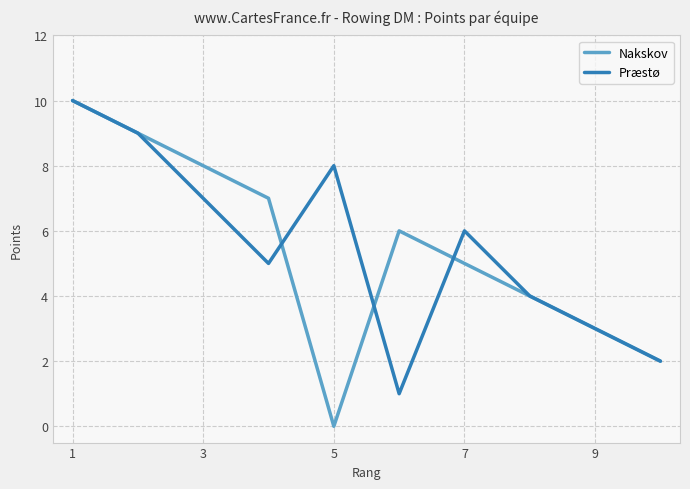

What is the maximum value shown in the chart?

10